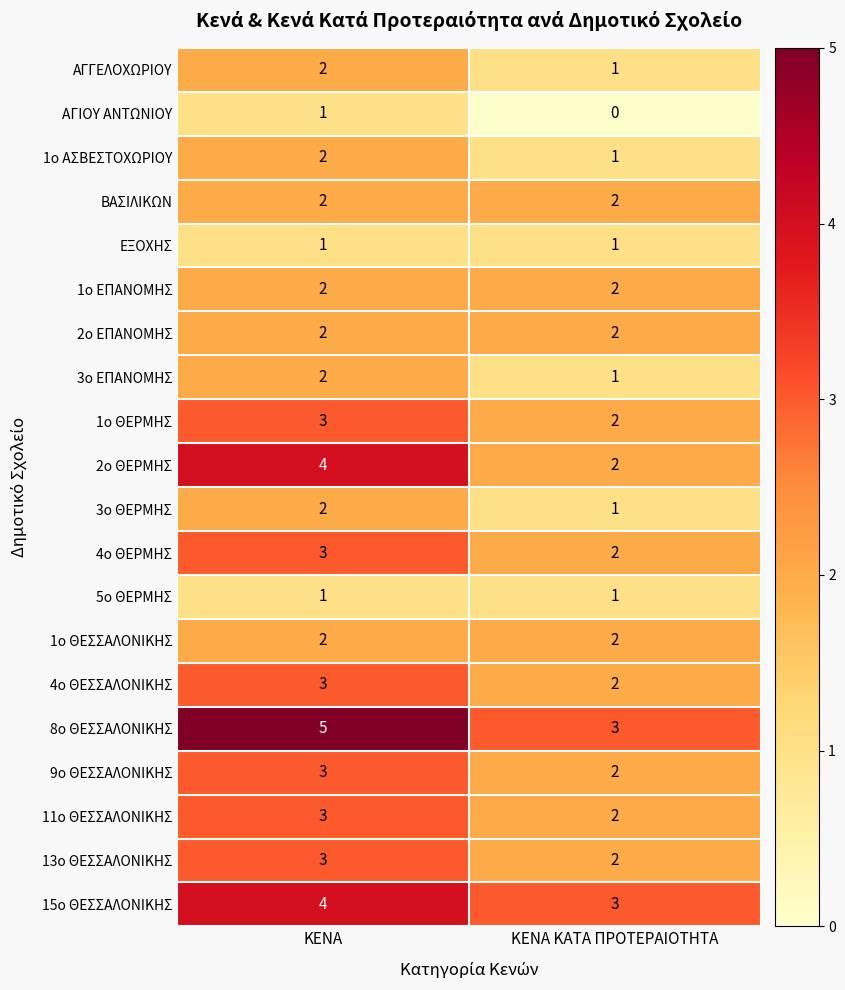

What is the sum of all 13ο ΘΕΣΣΑΛΟΝΙΚΗΣ values?

5